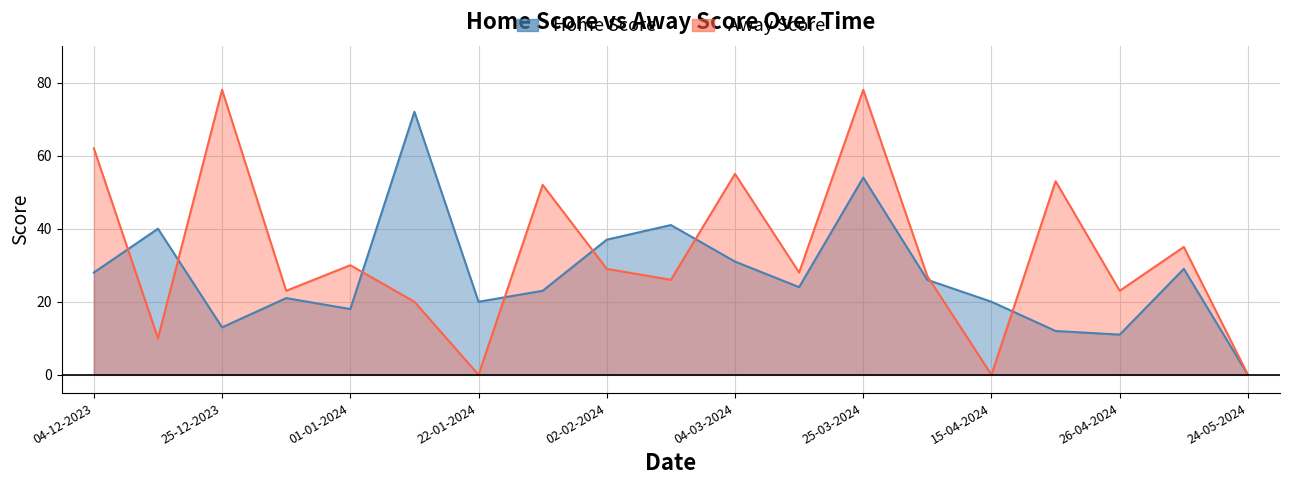

The value of Away Score at 22-01-2024 is 41. True or false?

False